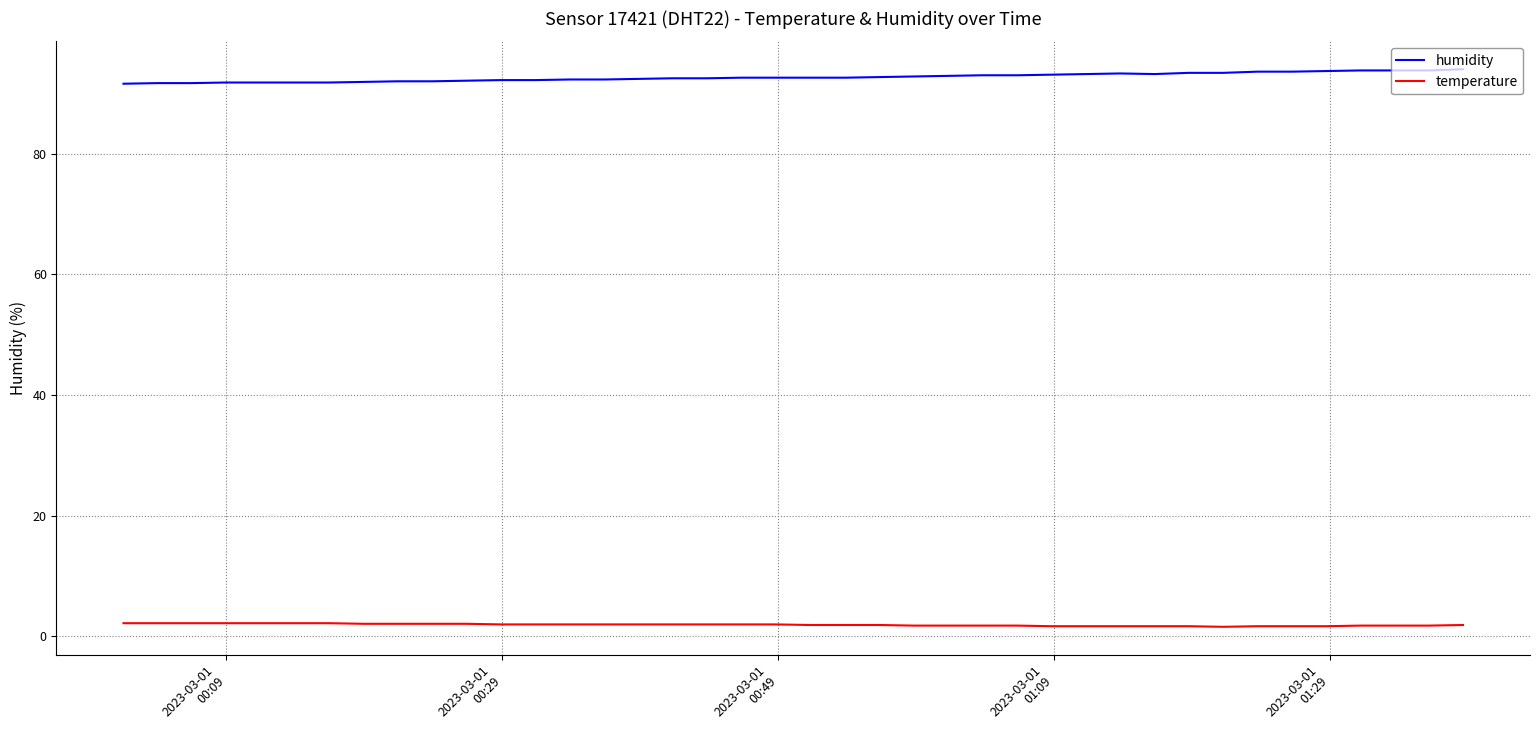

Rank the series by their average value, from highest to lowest.

humidity, temperature